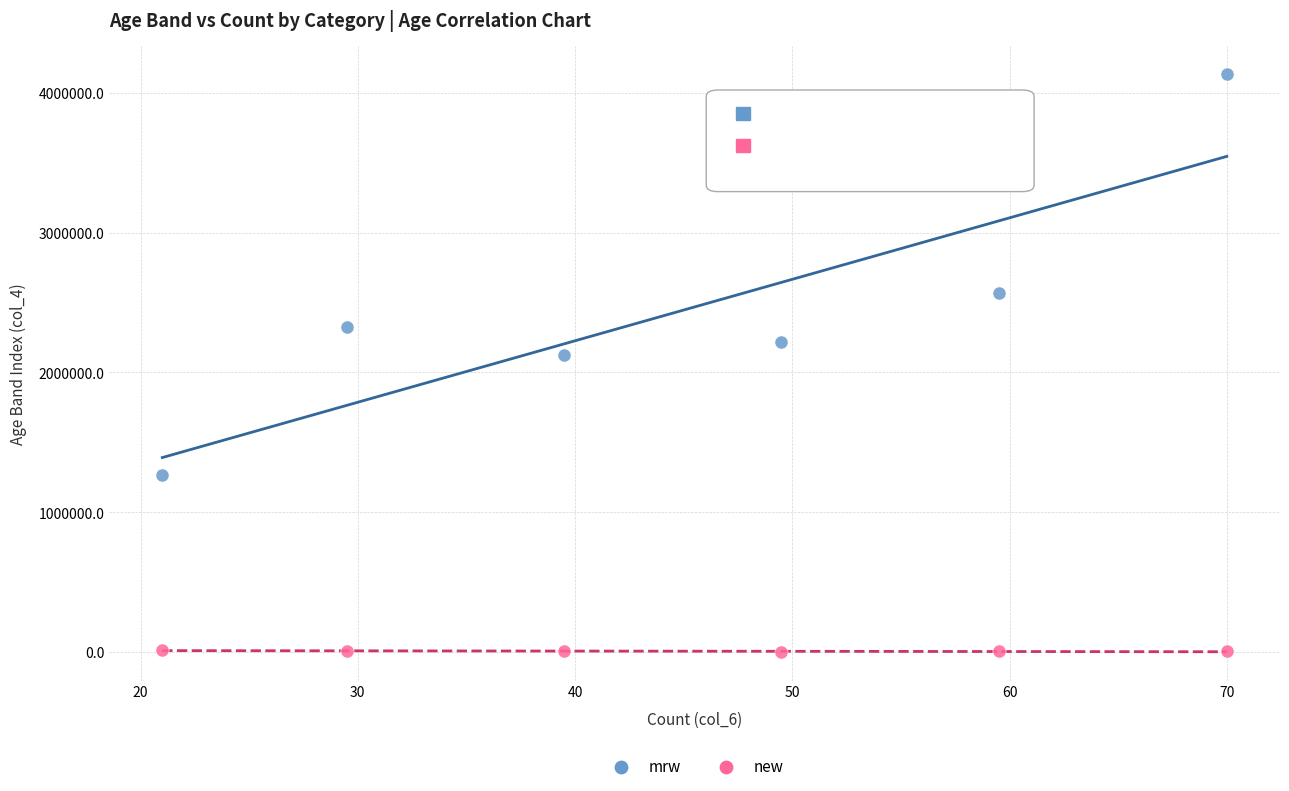

Which series has the largest Y range (max minus min)?

mrw